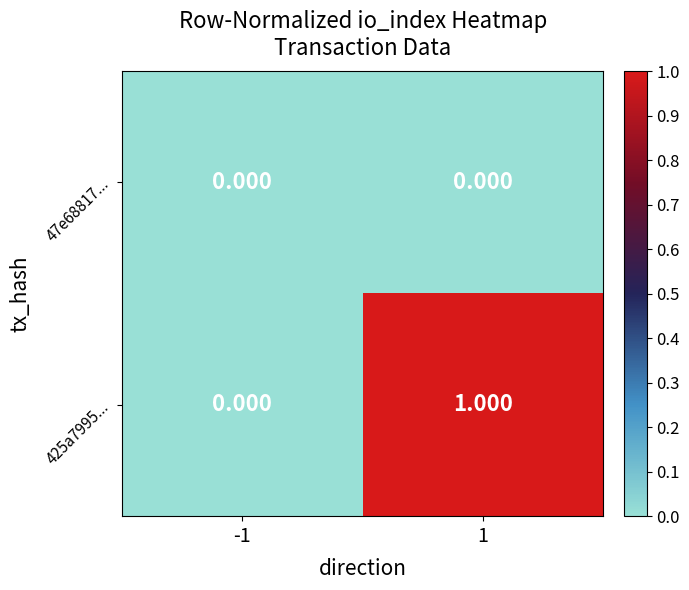

At which category is the sum across all series the highest?

1